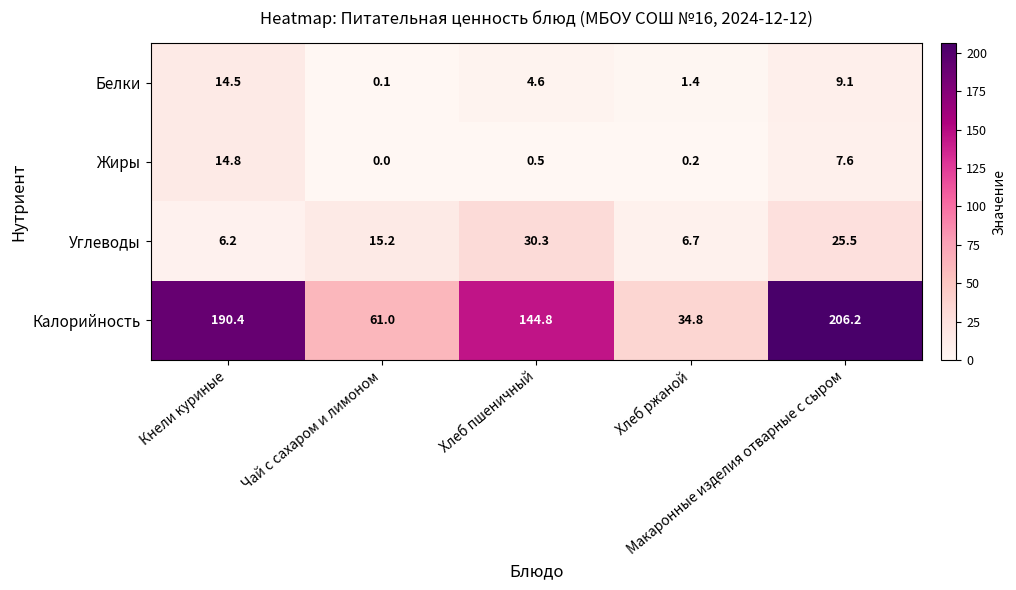

What is the difference between the maximum and minimum values in the Калорийность series?

171.4